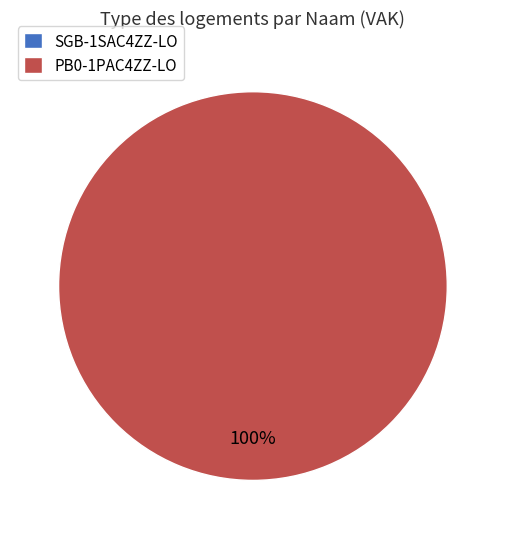

How many segments does this pie chart have?

2